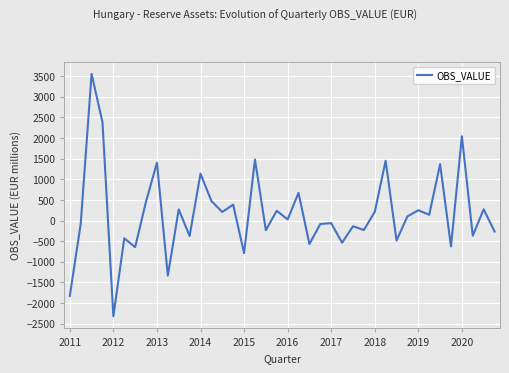

What is the minimum value shown in the chart?

-2322.9